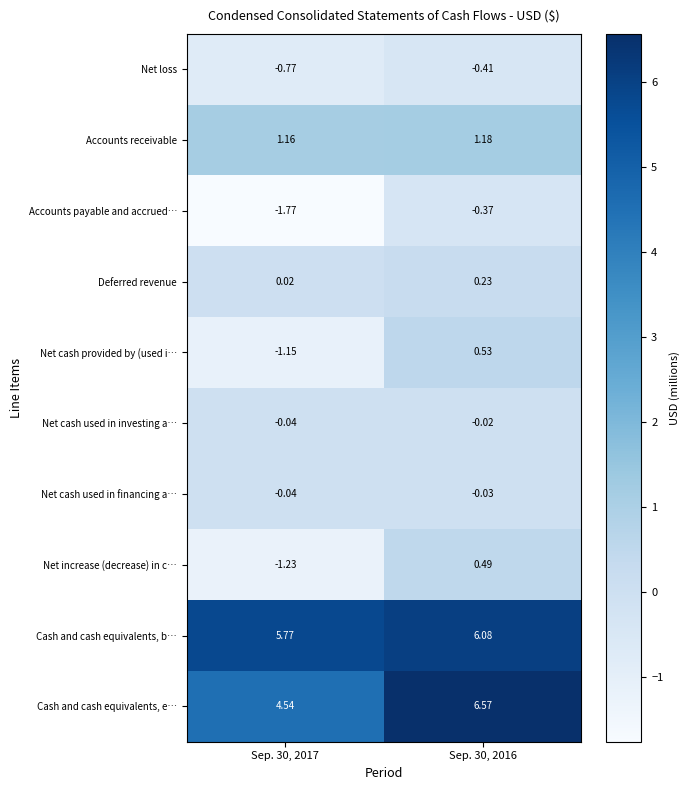

Which series changed the most between Sep. 30, 2017 and Sep. 30, 2016?

Cash and cash equivalents, e…